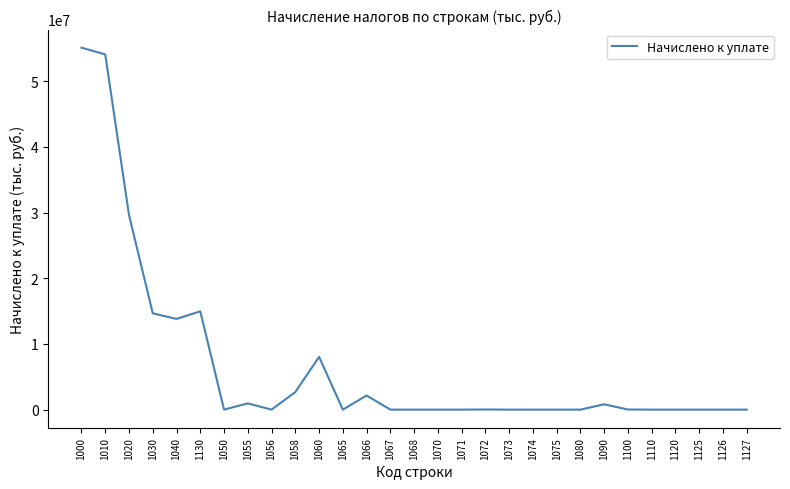

Is this an area chart (filled region under the line)?

No